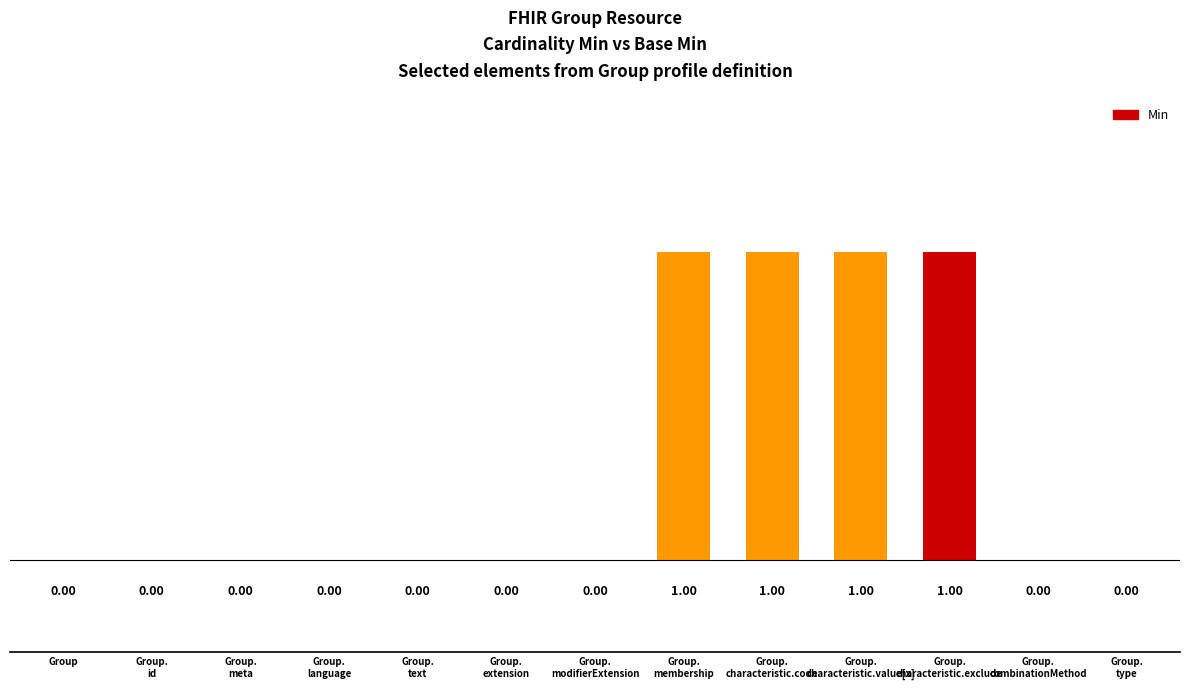

What is the sum of all values?

4